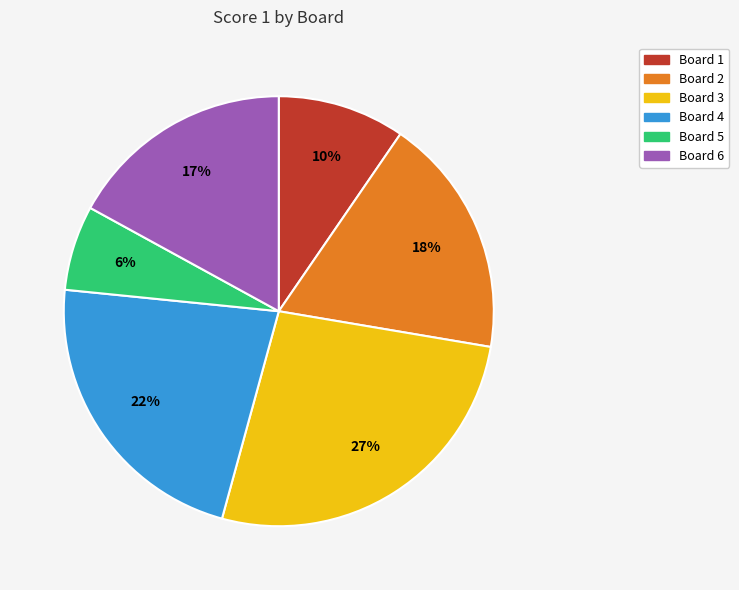

Is the sum of Board 4 and Board 2 greater than half?

No